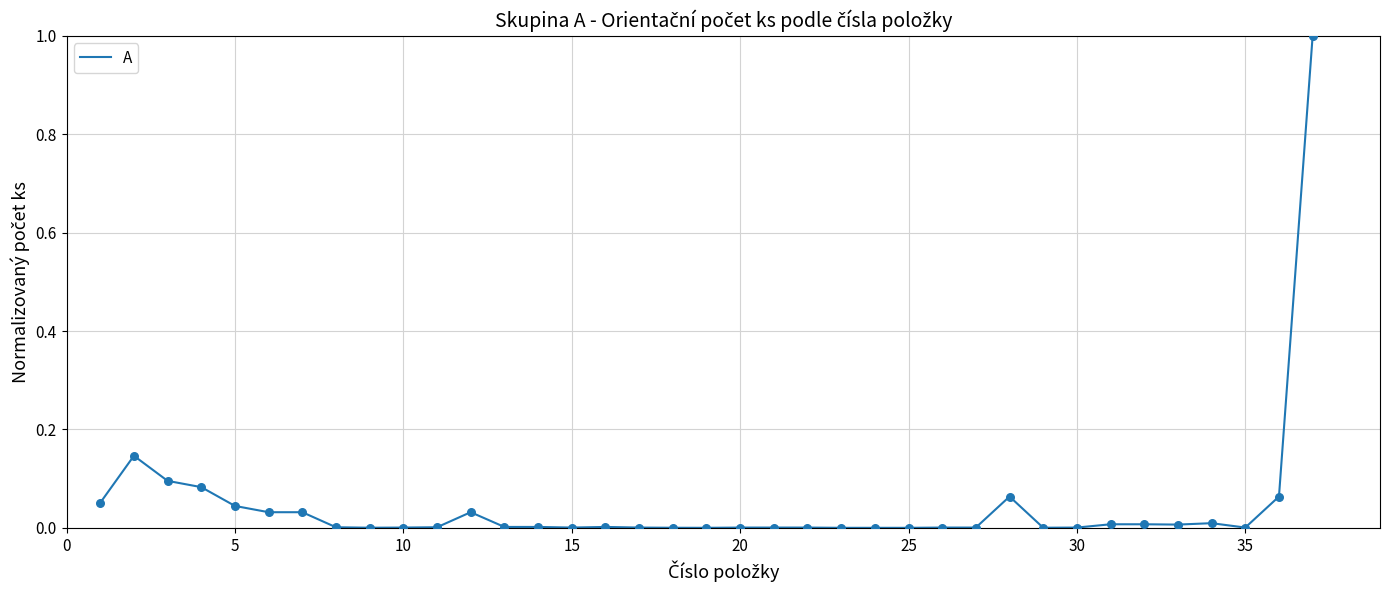

What is the maximum value shown in the chart?

1.0